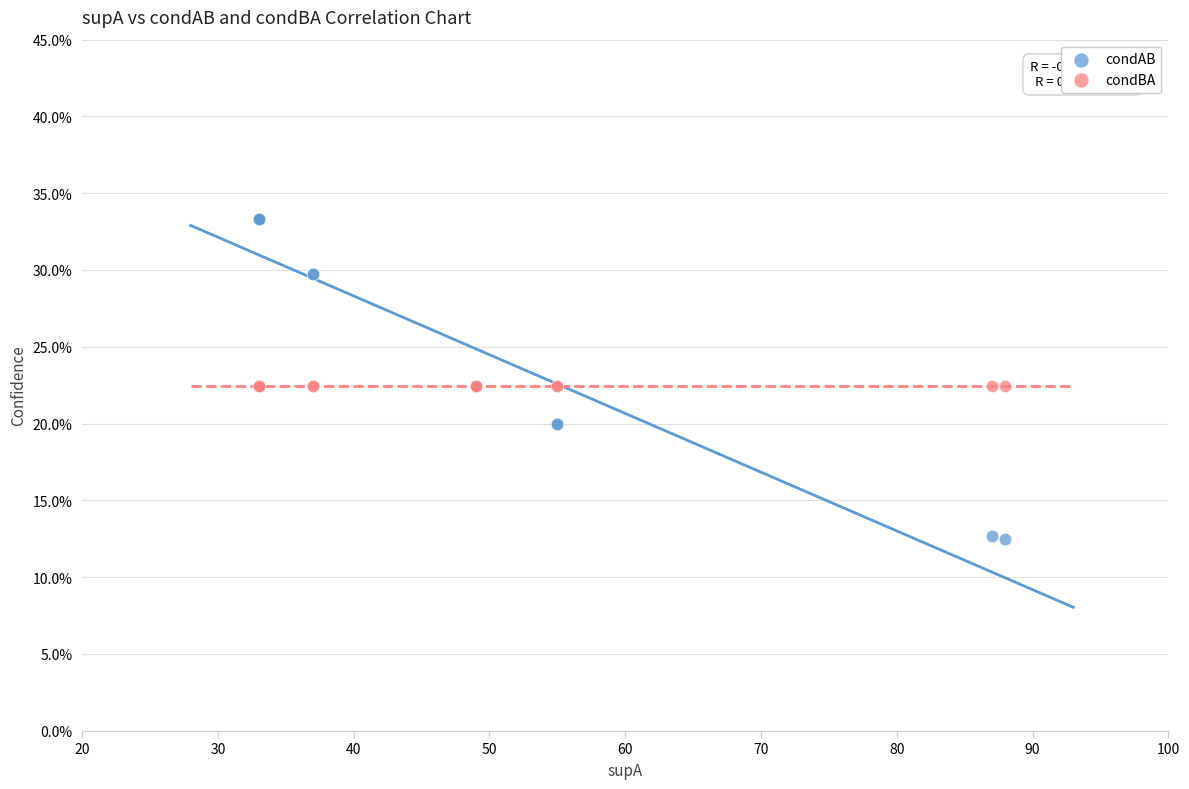

Which series contains the lowest Y value?

condAB